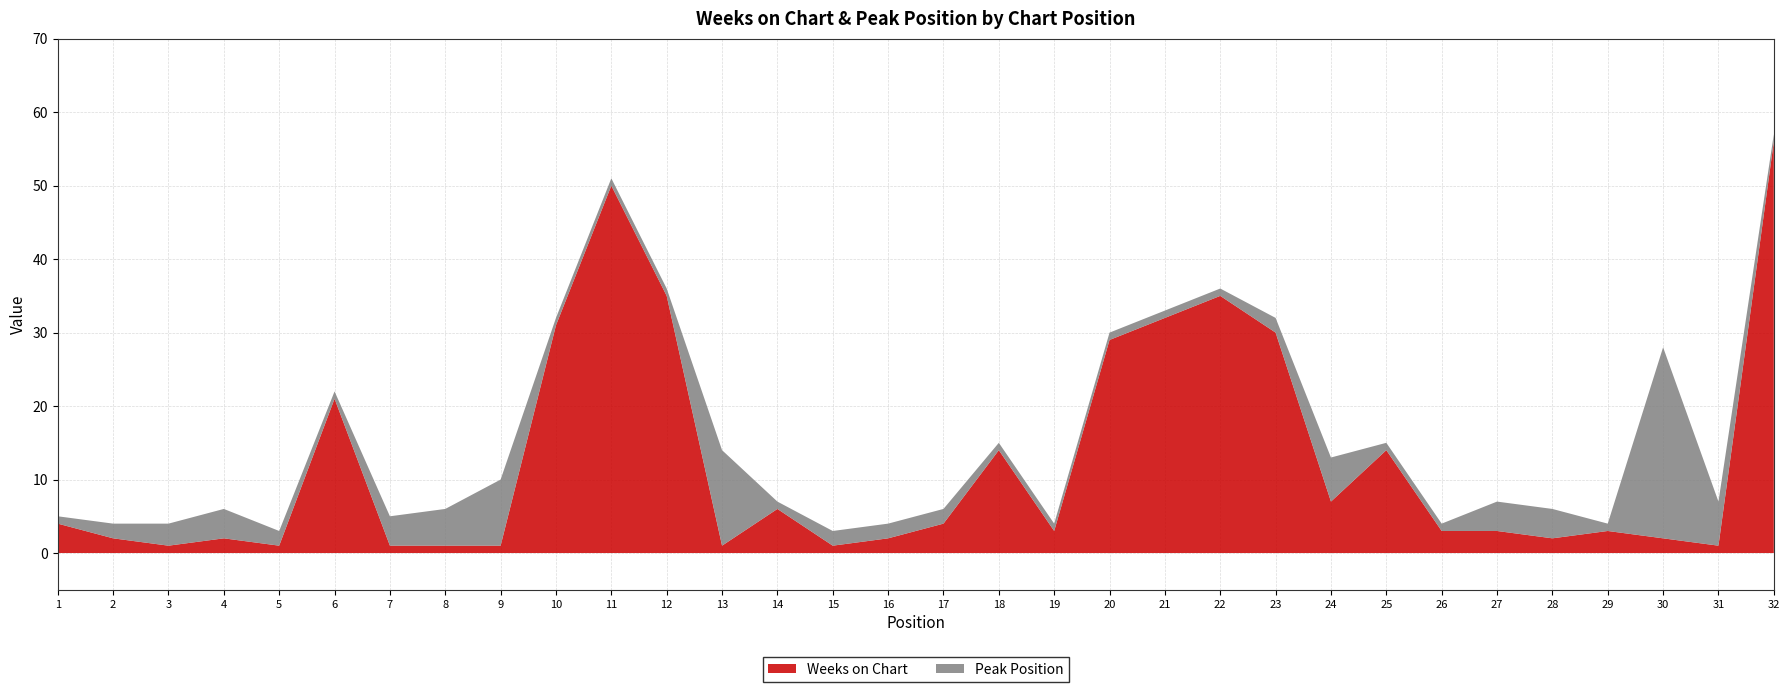

Reading left to right, list all the values displayed in this chart.

Weeks on Chart: 1=4	2=2	3=1	4=2	5=1	6=21	7=1	8=1	9=1	10=31	11=50	12=35	13=1	14=6	15=1	16=2	17=4	18=14	19=3	20=29	21=32	22=35	23=30	24=7	25=14	26=3	27=3	28=2	29=3	30=2	31=1	32=56
Peak Position: 1=1	2=2	3=3	4=4	5=2	6=1	7=4	8=5	9=9	10=1	11=1	12=1	13=13	14=1	15=2	16=2	17=2	18=1	19=1	20=1	21=1	22=1	23=2	24=6	25=1	26=1	27=4	28=4	29=1	30=26	31=6	32=1